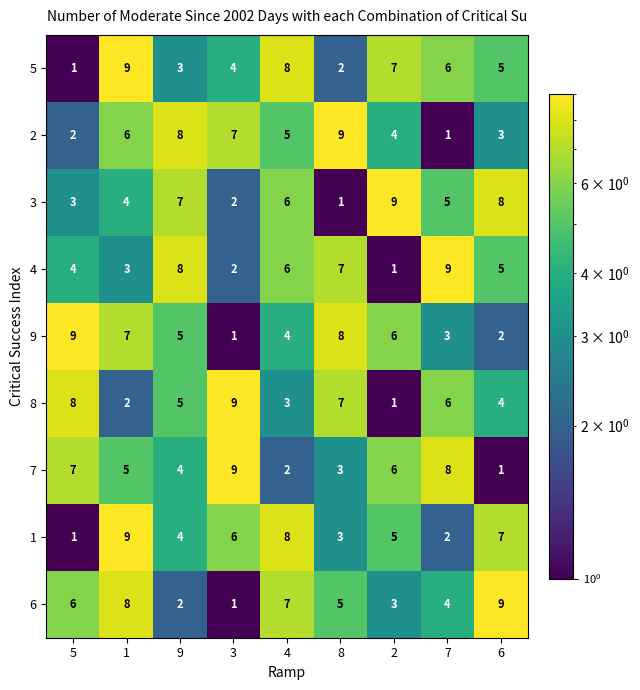

List the labels in order of 7 value, smallest first.

6, 4, 8, 9, 1, 2, 5, 7, 3